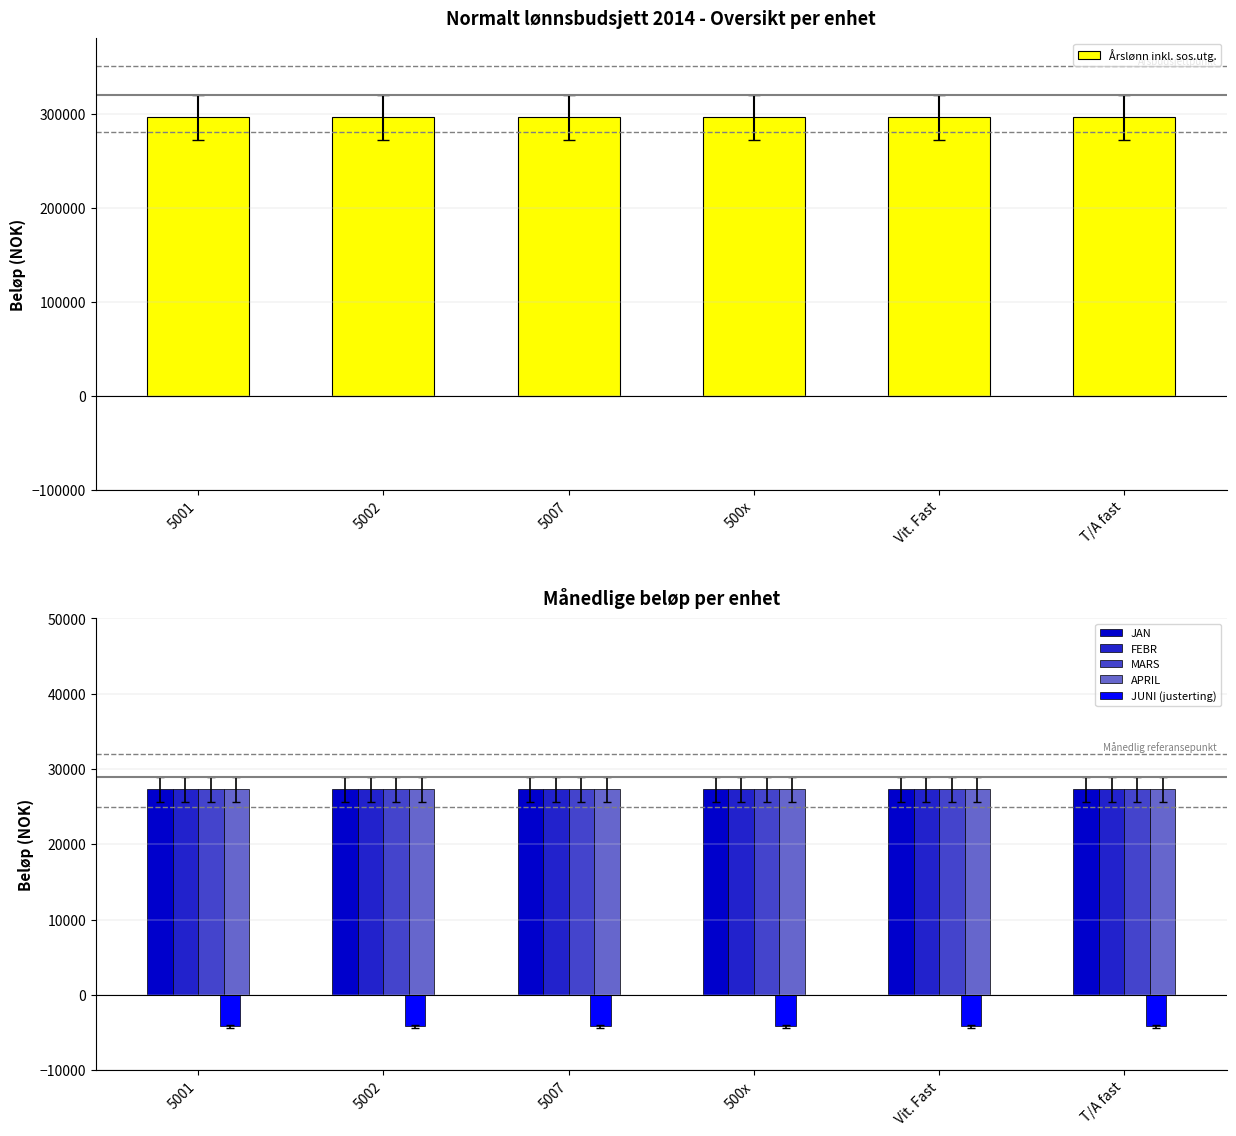

What is the difference between the highest and lowest values at 5001?

300117.4